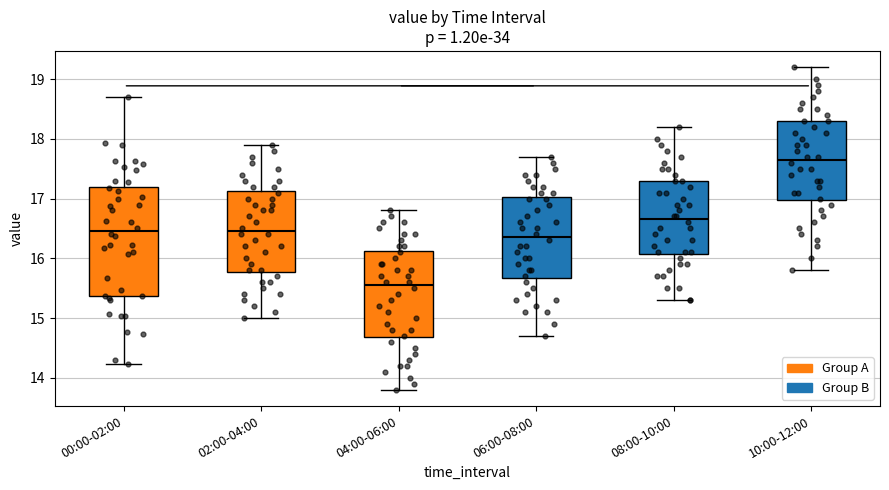

Reading left to right, read every box against the y-axis: the position of its median line, the range the box covers, and the ends of its whiskers. The values are not printed on the chart, so give them approximately, as read against the axis.

00:00-02:00: median 16.5, box 15.4 to 17.2, whiskers 14.2 to 18.7
02:00-04:00: median 16.5, box 15.8 to 17.1, whiskers 15.0 to 17.9
04:00-06:00: median 15.6, box 14.7 to 16.1, whiskers 13.8 to 16.8
06:00-08:00: median 16.4, box 15.7 to 17.0, whiskers 14.7 to 17.7
08:00-10:00: median 16.7, box 16.1 to 17.3, whiskers 15.3 to 18.2
10:00-12:00: median 17.7, box 17.0 to 18.3, whiskers 15.8 to 19.2